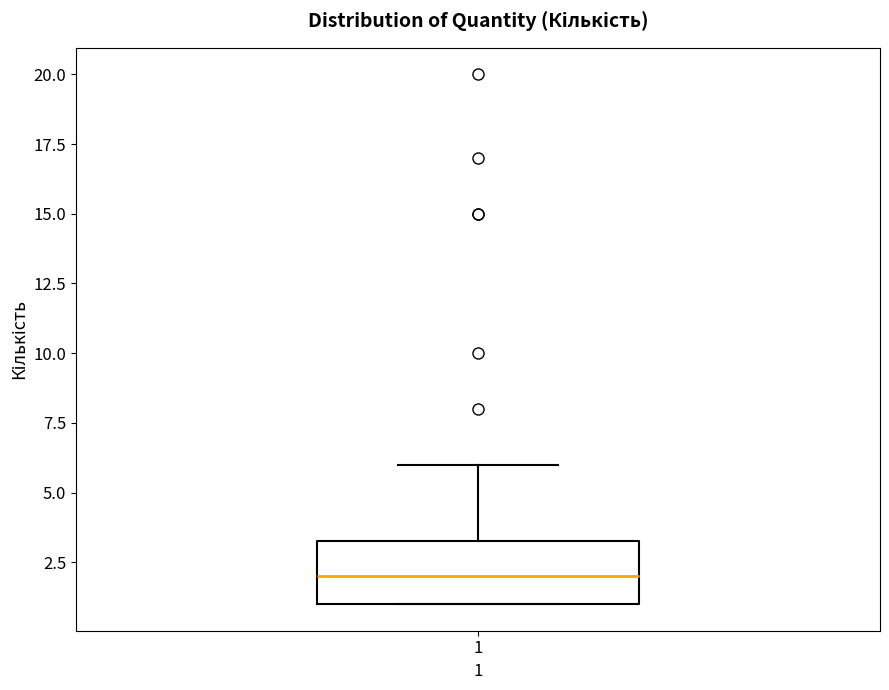

Where is the upper edge of the box at x = 1 on the y-axis? The values are not printed on the chart, so give them approximately, as read against the axis.

3.5